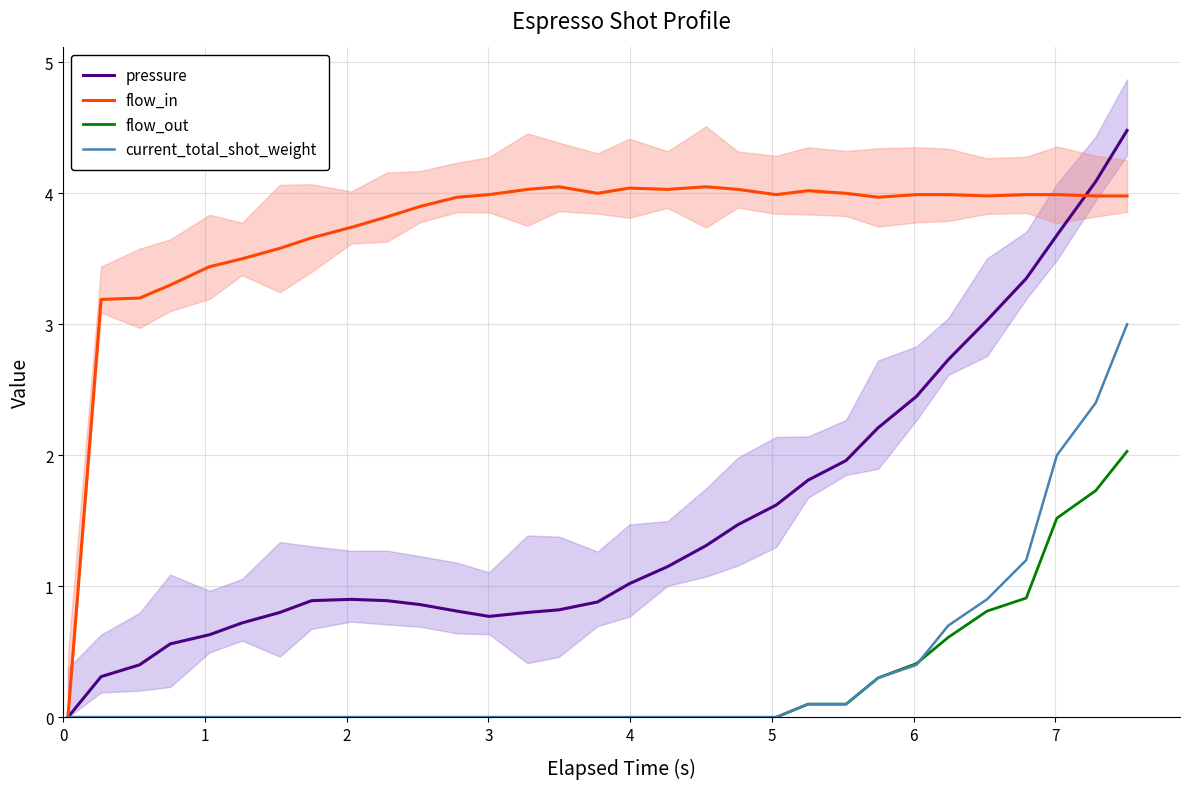

Is it true that current_total_shot_weight equals 0.0 at 5?

True